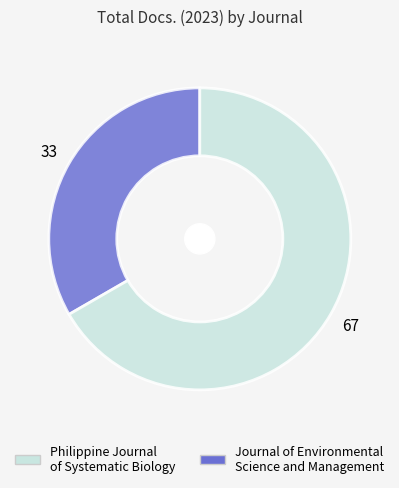

Rank the categories by value from lowest to highest.

Philippine Journal of Systematic Biology, Journal of Environmental Science and Management